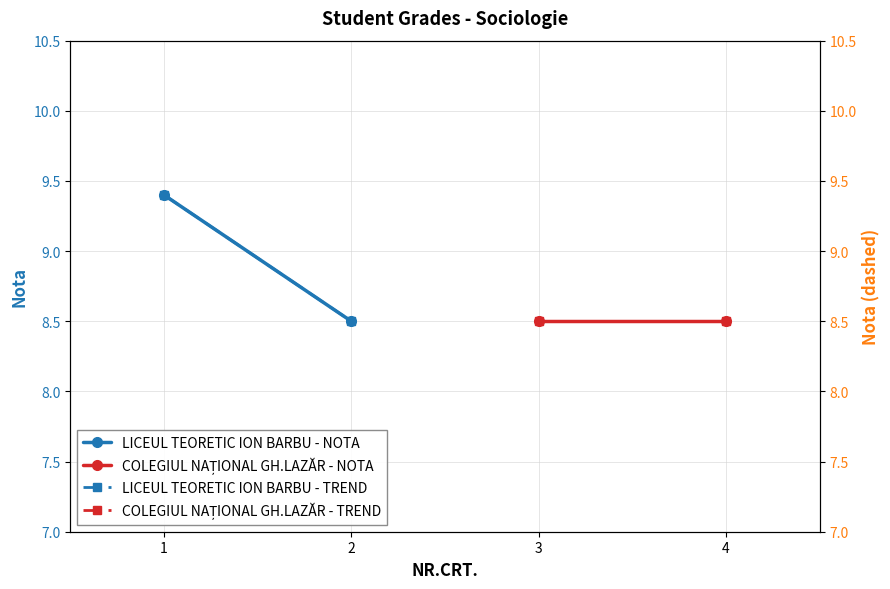

What is the average value of the COLEGIUL NAȚIONAL GH.LAZĂR - TREND series?

8.5